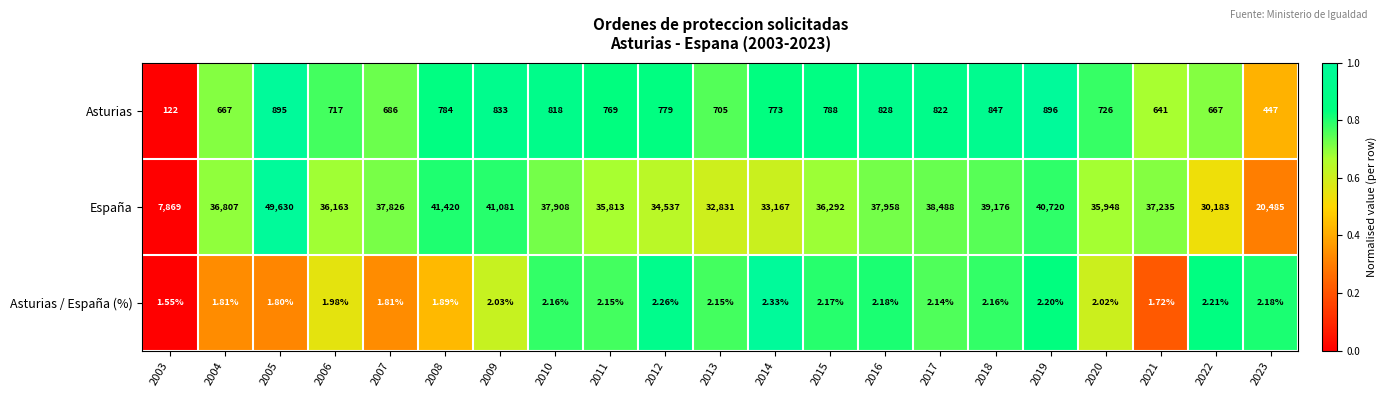

Between 2005 and 2017, which series saw the biggest shift?

España